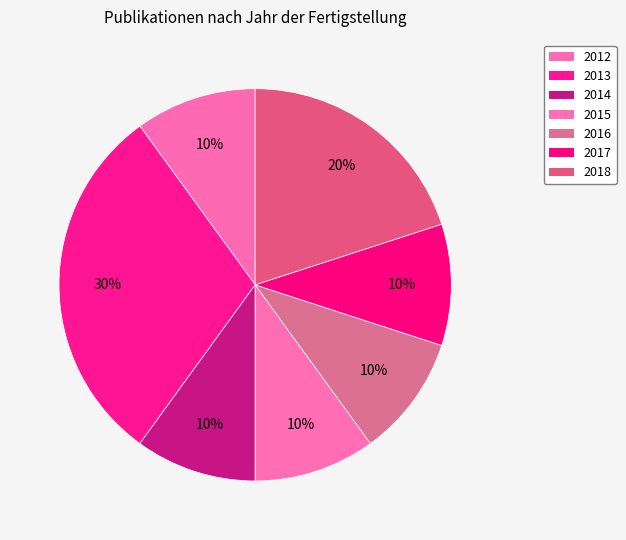

Count the number of slices in the pie.

7